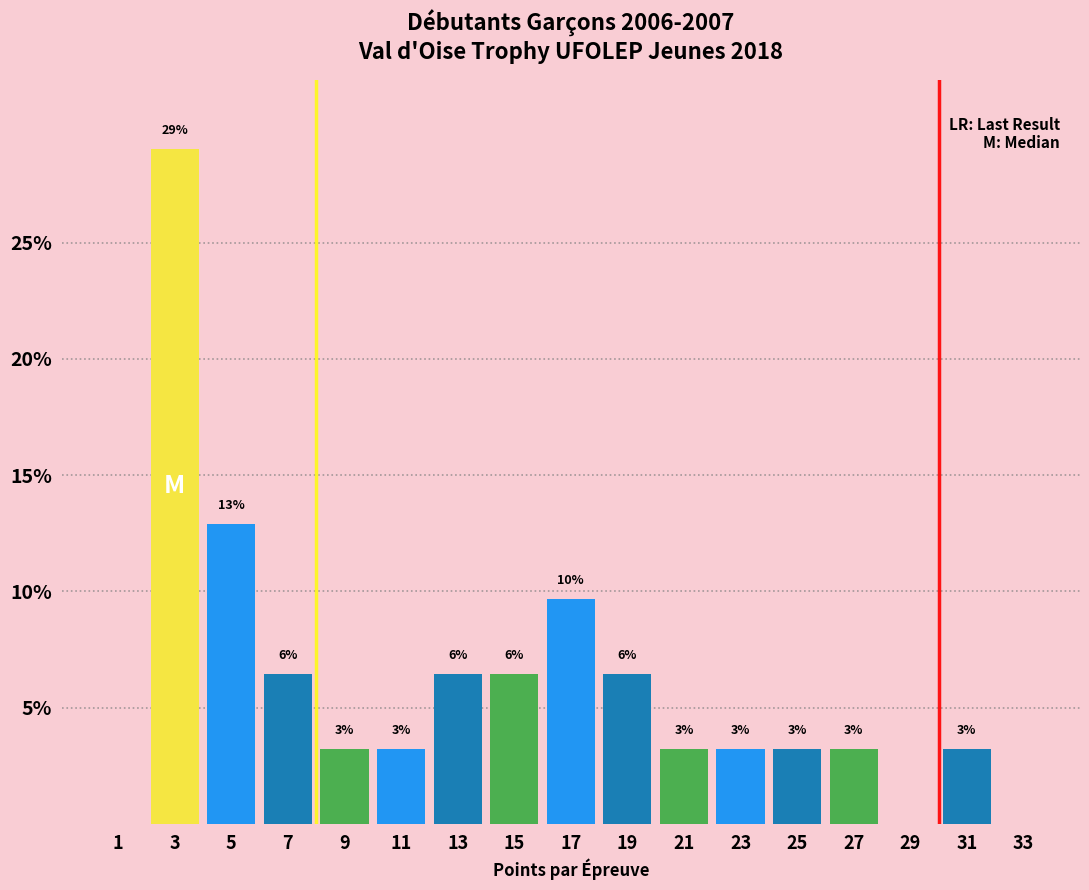

Are the bars horizontal?

No